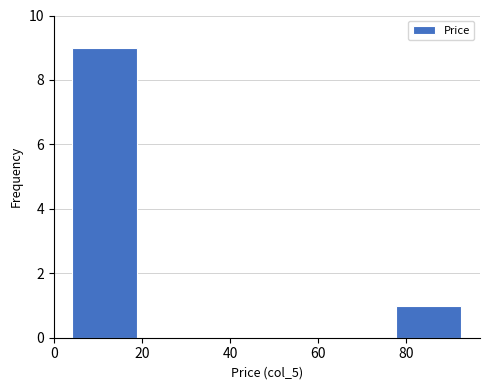

How tall is the bar that spans 4 to 18 on the x-axis? Neither the bar edges nor the heights are printed on the chart, so give them approximately, as read against the axes.

9